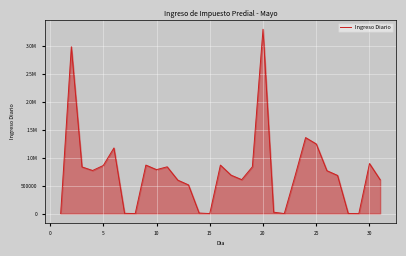

Does the chart have visible grid lines?

Yes